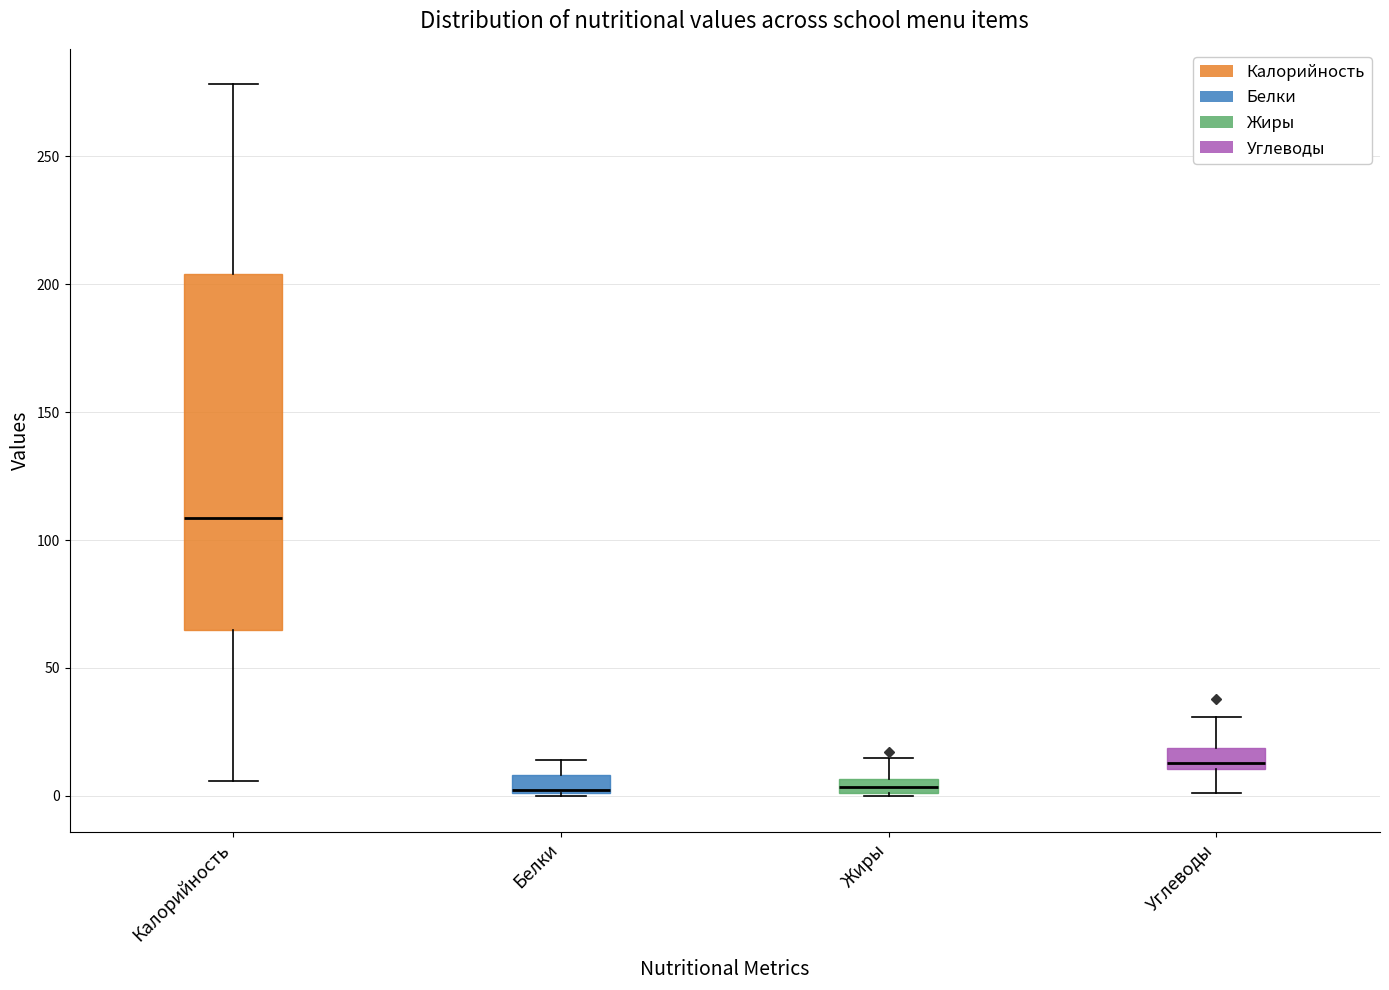

Where does the upper whisker of the box for Белки end on the y-axis? The values are not printed on the chart, so give them approximately, as read against the axis.

15